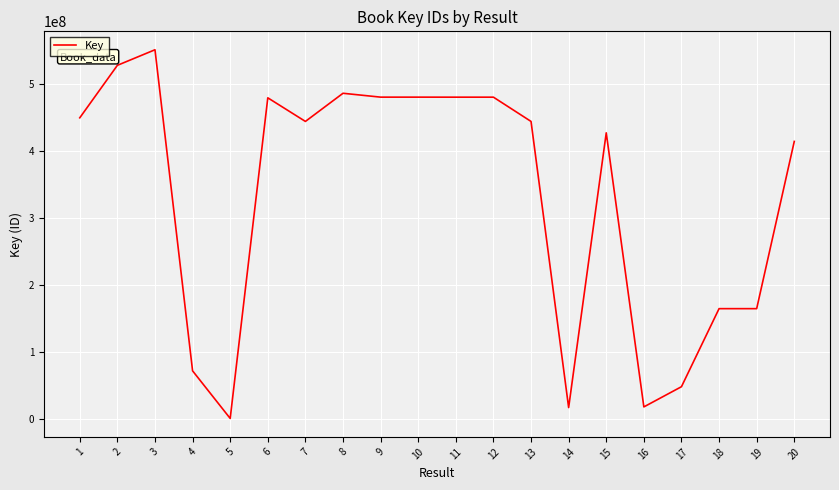

What is the maximum value shown in the chart?

551170280